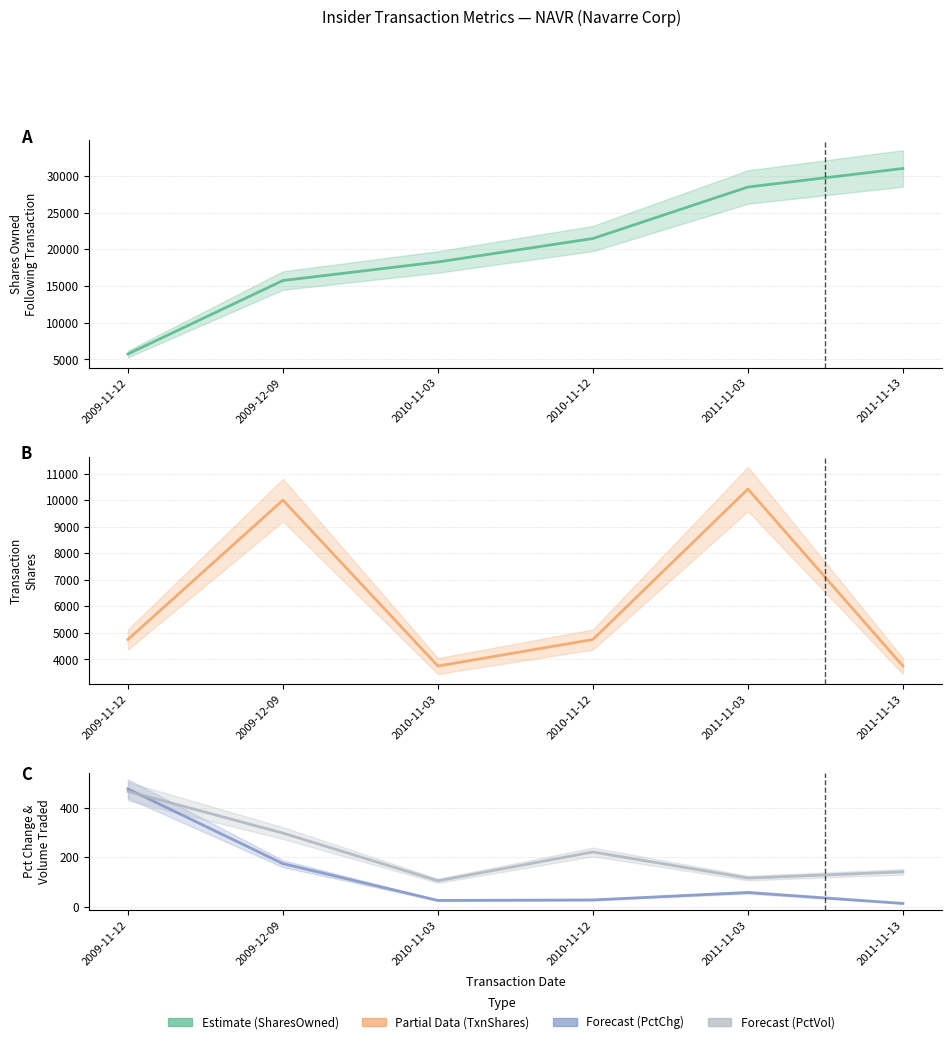

At how many categories does at least one series exceed 7677?

5